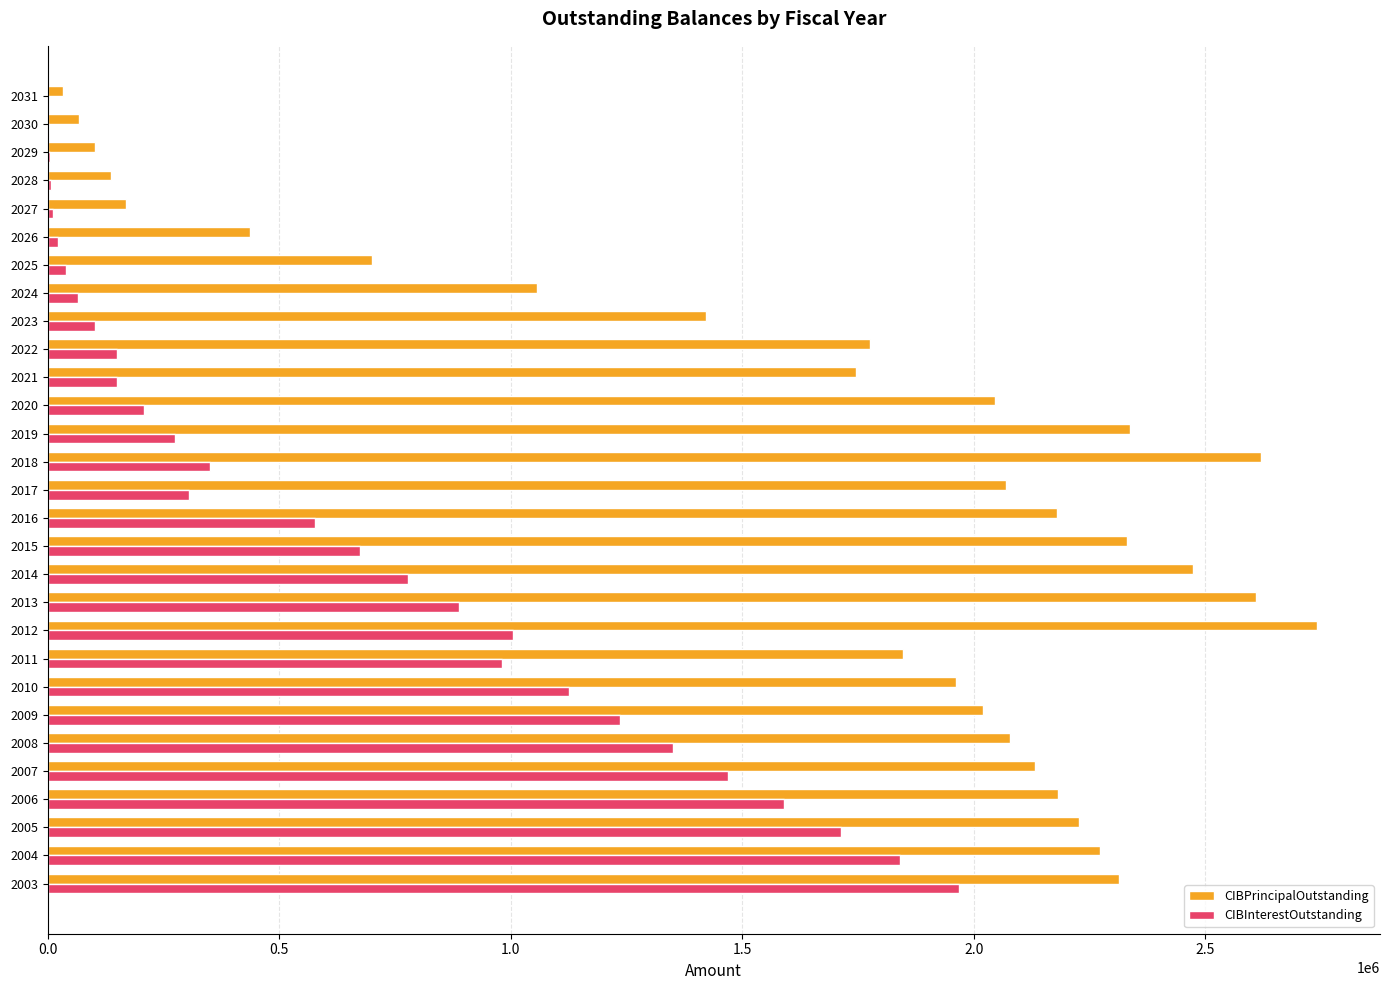

Which series changed the most between 2012 and 2028?

CIBPrincipalOutstanding